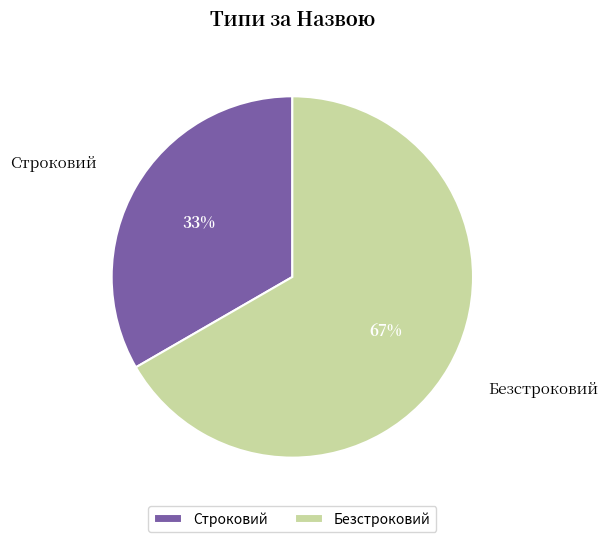

What is the smallest slice in the pie chart?

Строковий